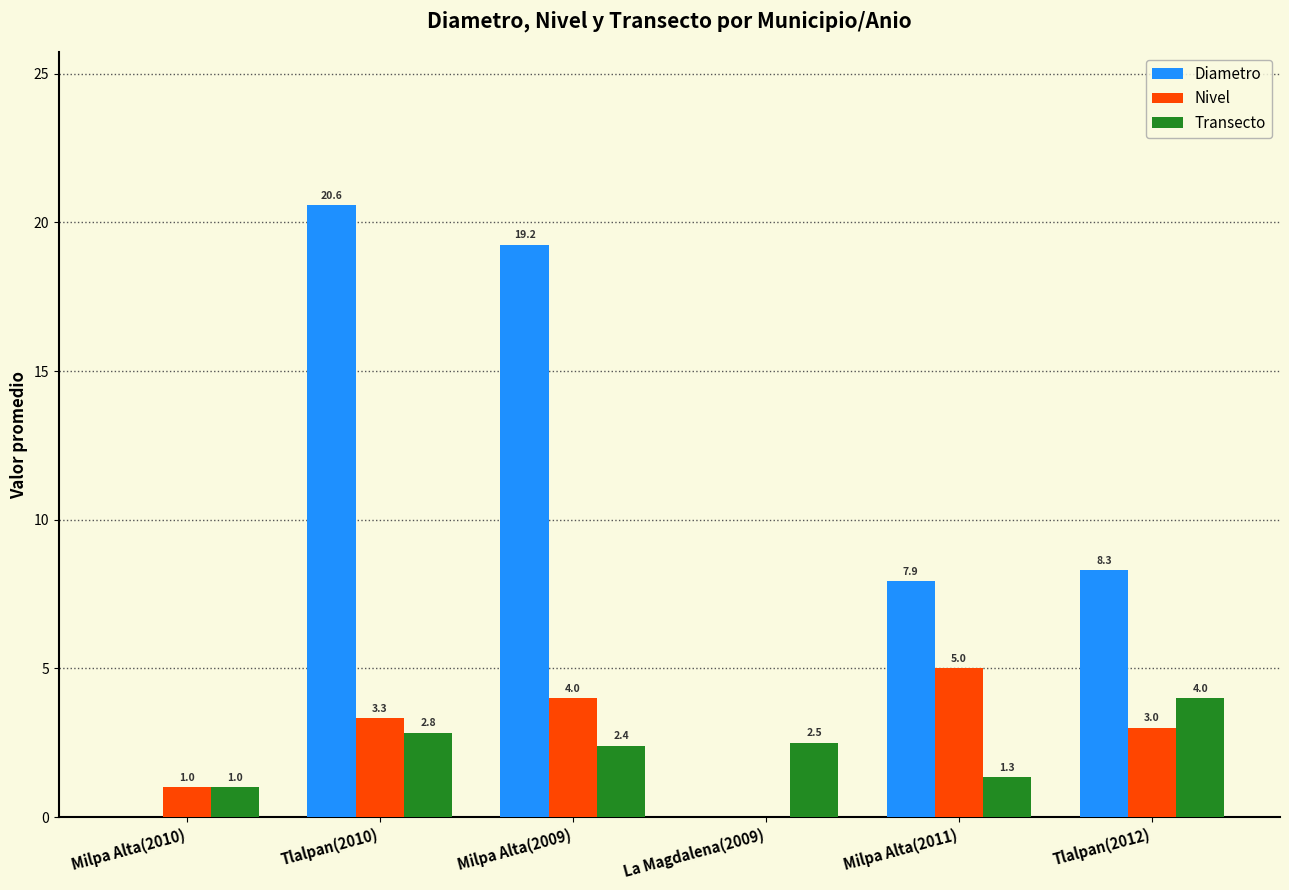

Which series has the largest total across all categories?

Diametro